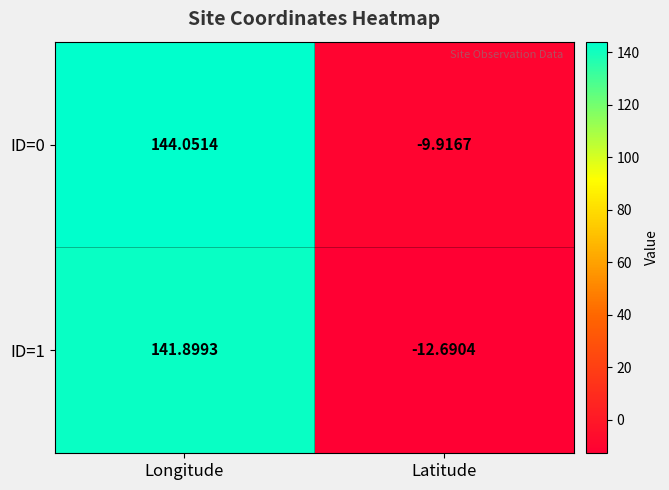

At which category does the chart reach its minimum across all series?

Latitude